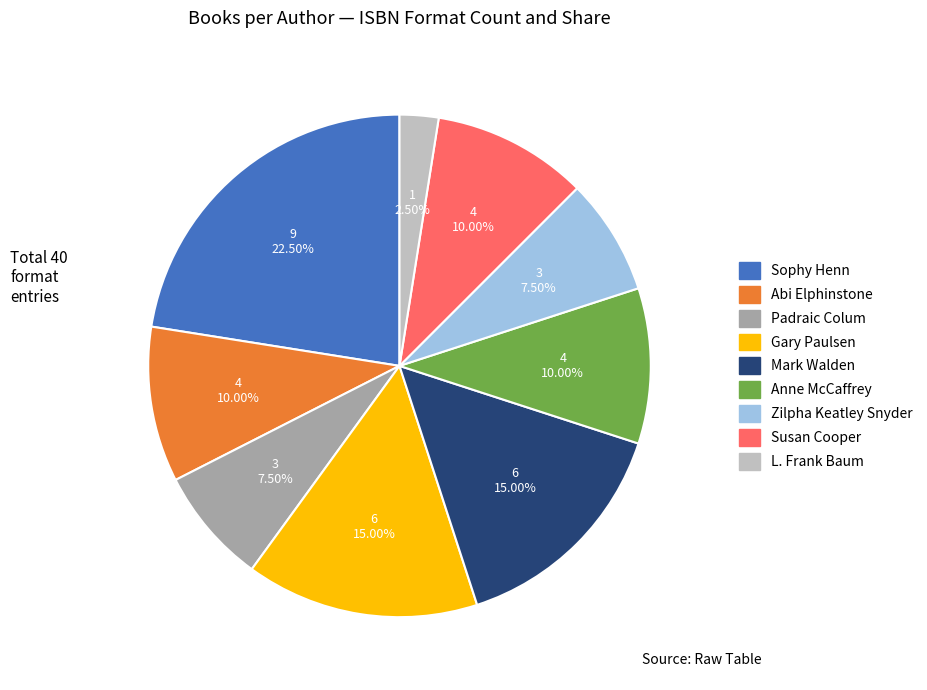

Does any single category account for the majority?

No